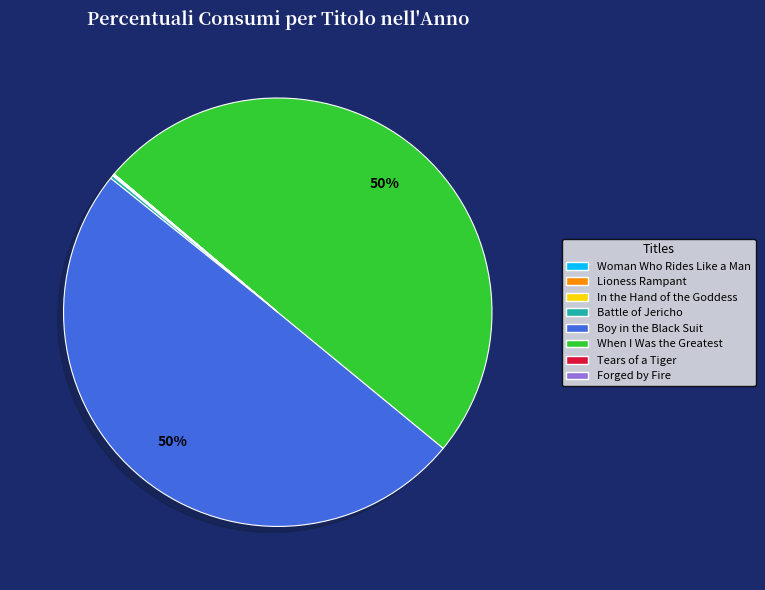

To the nearest percent, what is the difference between the largest and smallest slice percentages?

50%